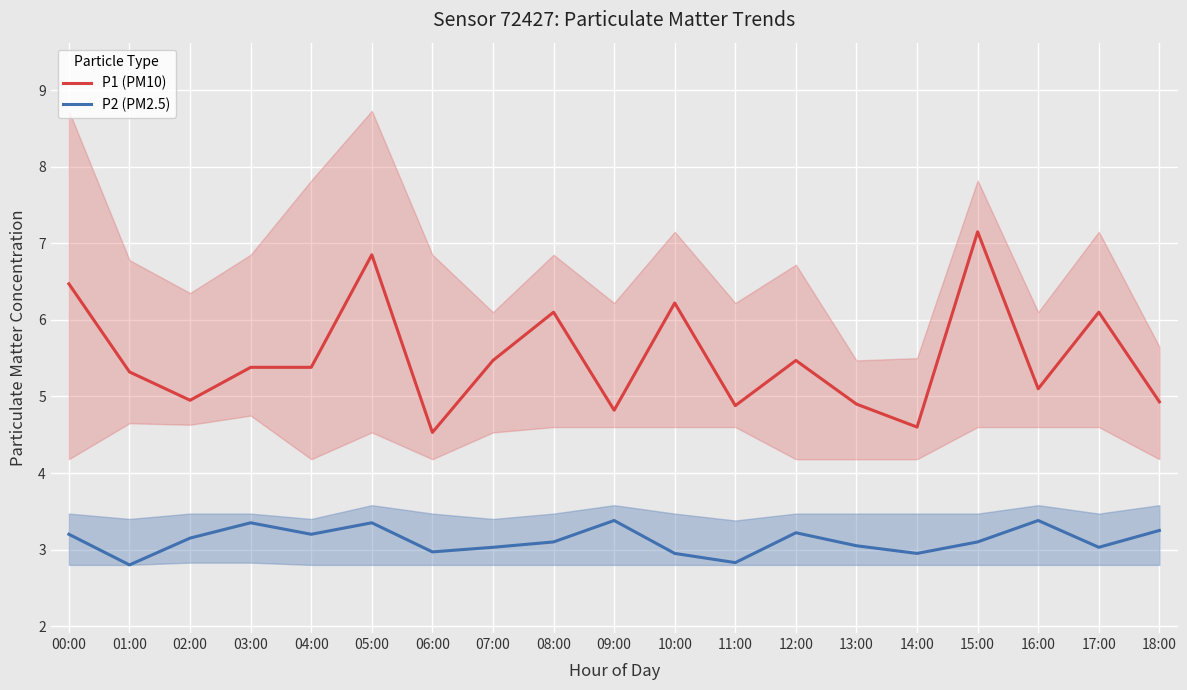

True or false: P1 (PM10) and P2 (PM2.5) intersect in this chart.

False